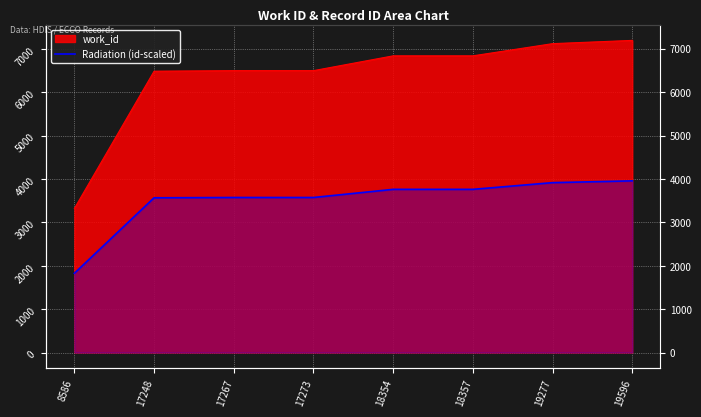

Reading left to right, what are all the values shown in this chart?

1825.5	3565.1	3572.3	3572.3	3759.8	3759.8	3914.4	3955.6